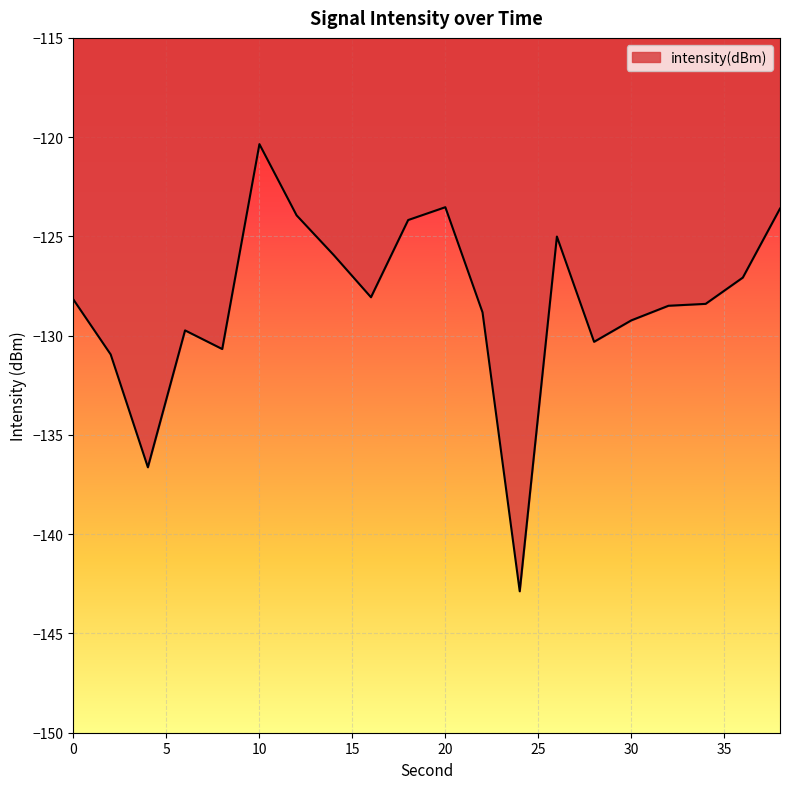

What is the maximum value shown in the chart?

-120.4